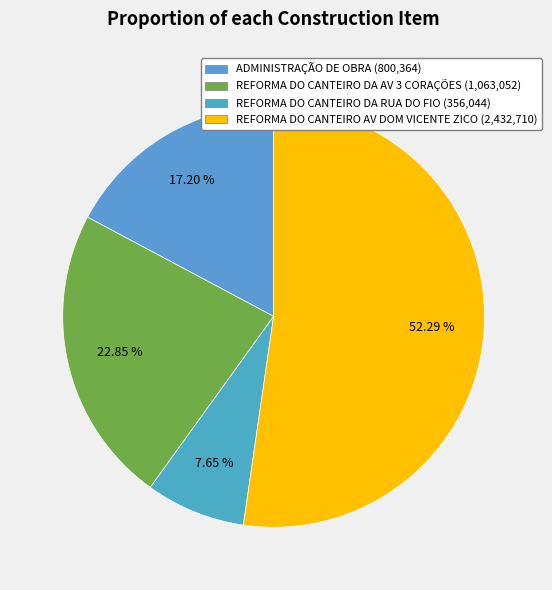

Between ADMINISTRAÇÃO DE OBRA and REFORMA DO CANTEIRO DA RUA DO FIO, which is larger?

ADMINISTRAÇÃO DE OBRA